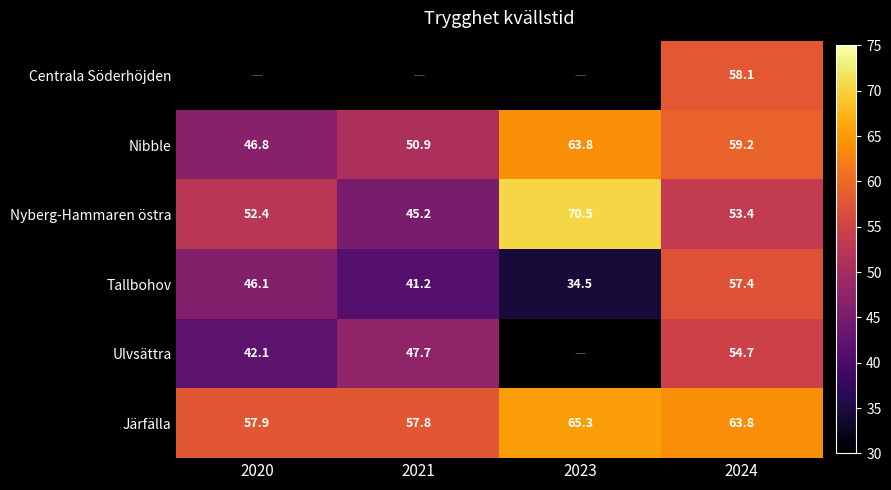

How many data points in Nibble are less than 59?

2